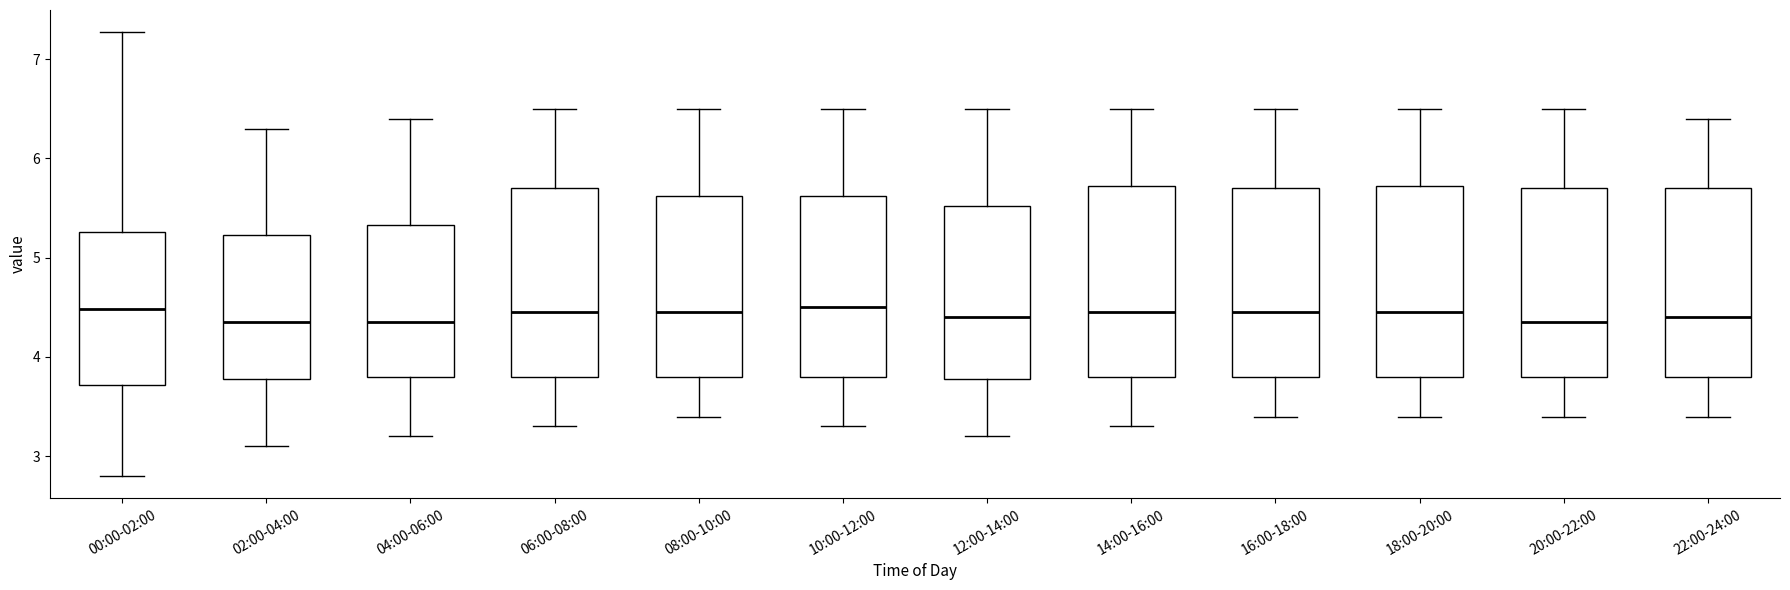

Reading left to right, read every box against the y-axis: the position of its median line, the range the box covers, and the ends of its whiskers. The values are not printed on the chart, so give them approximately, as read against the axis.

00:00-02:00: median 4.5, box 3.7 to 5.3, whiskers 2.8 to 7.3
02:00-04:00: median 4.4, box 3.8 to 5.2, whiskers 3.1 to 6.3
04:00-06:00: median 4.4, box 3.8 to 5.3, whiskers 3.2 to 6.4
06:00-08:00: median 4.5, box 3.8 to 5.7, whiskers 3.3 to 6.5
08:00-10:00: median 4.5, box 3.8 to 5.6, whiskers 3.4 to 6.5
10:00-12:00: median 4.5, box 3.8 to 5.6, whiskers 3.3 to 6.5
12:00-14:00: median 4.4, box 3.8 to 5.5, whiskers 3.2 to 6.5
14:00-16:00: median 4.5, box 3.8 to 5.7, whiskers 3.3 to 6.5
16:00-18:00: median 4.5, box 3.8 to 5.7, whiskers 3.4 to 6.5
18:00-20:00: median 4.5, box 3.8 to 5.7, whiskers 3.4 to 6.5
20:00-22:00: median 4.4, box 3.8 to 5.7, whiskers 3.4 to 6.5
22:00-24:00: median 4.4, box 3.8 to 5.7, whiskers 3.4 to 6.4